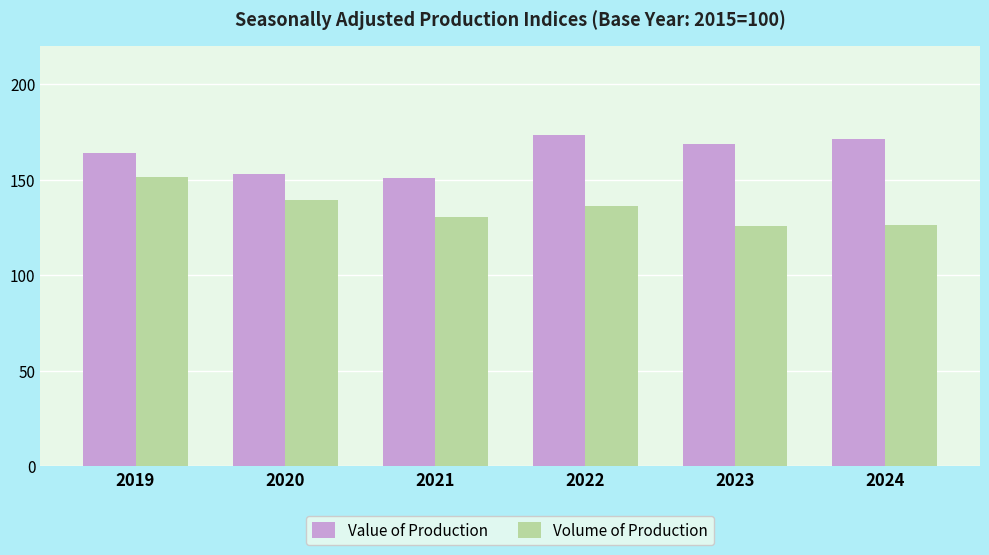

What is the value of the Value of Production bar at the 4th from the left?

173.4